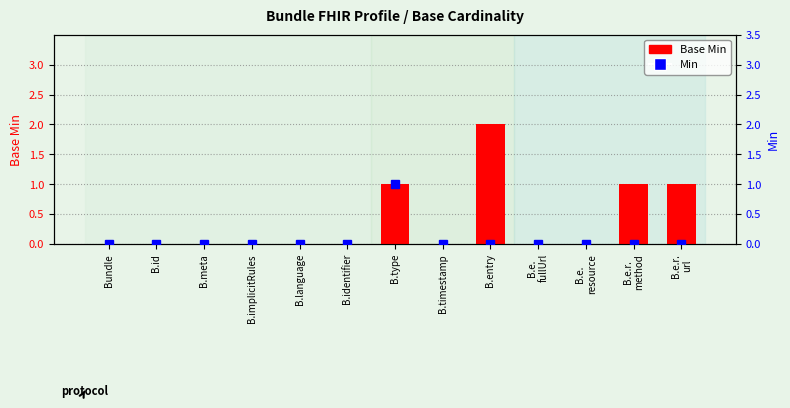

What are all the series names shown in the legend?

Base Min, Min